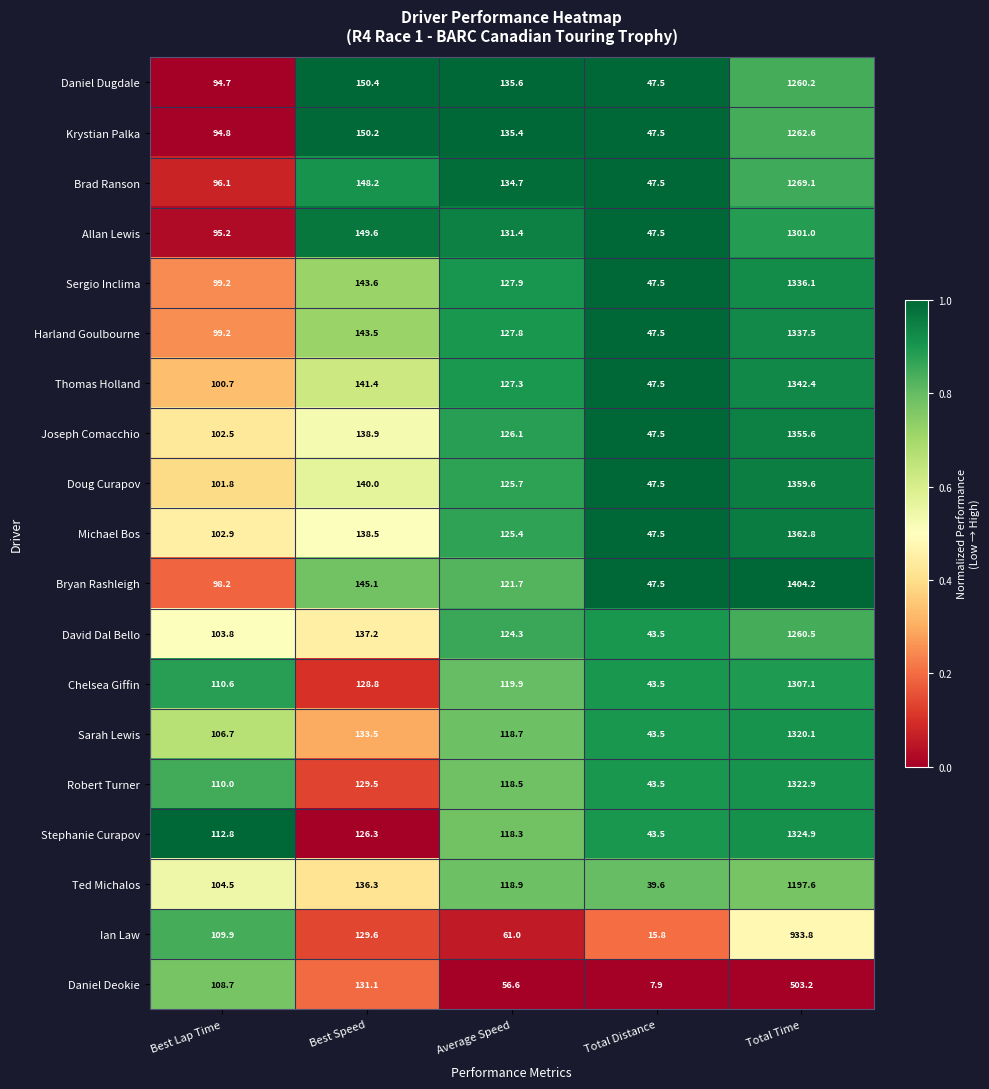

What is the difference between the second highest and minimum values in the Harland Goulbourne series?

96.0